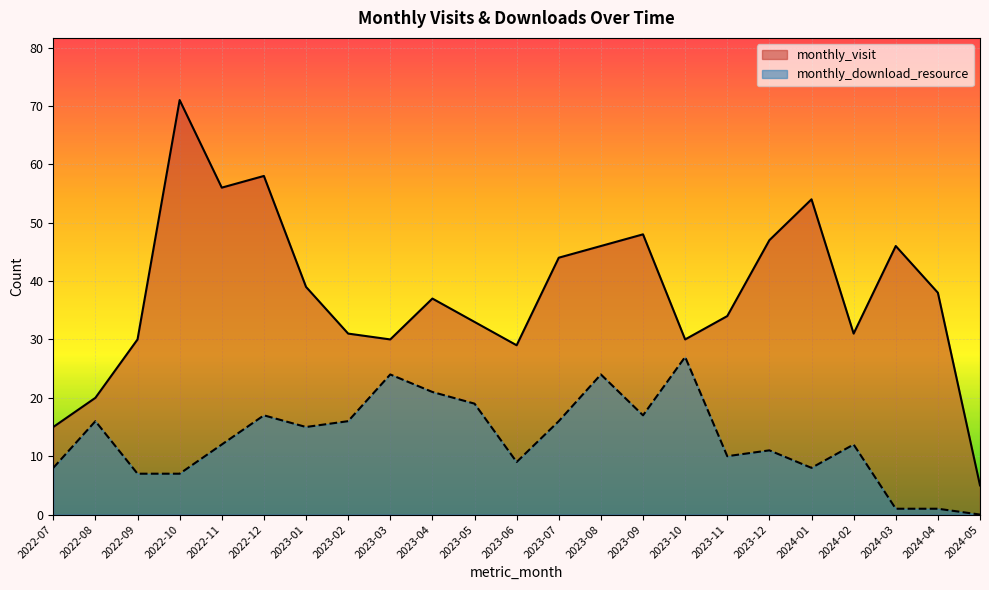

Reading left to right, transcribe all the data shown in this chart.

monthly_visit: 15	20	30	71	56	58	39	31	30	37	33	29	44	46	48	30	34	47	54	31	46	38	5
monthly_download_resource: 8	16	7	7	12	17	15	16	24	21	19	9	16	24	17	27	10	11	8	12	1	1	0